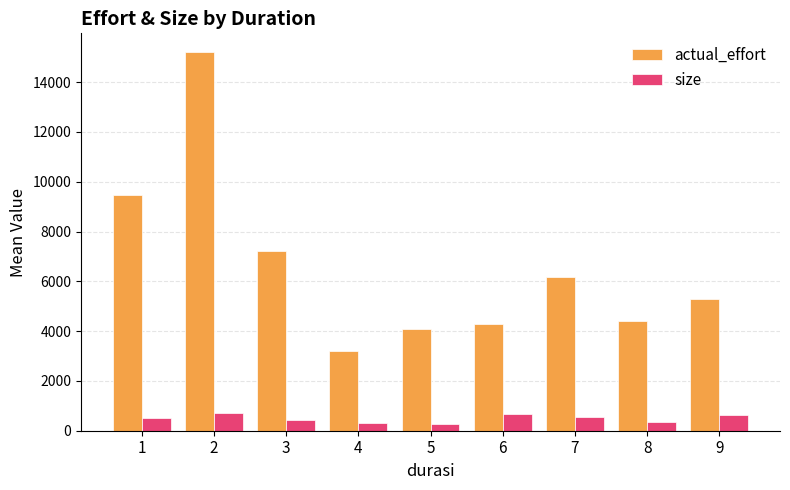

What is the average value of the actual_effort series?

6583.5